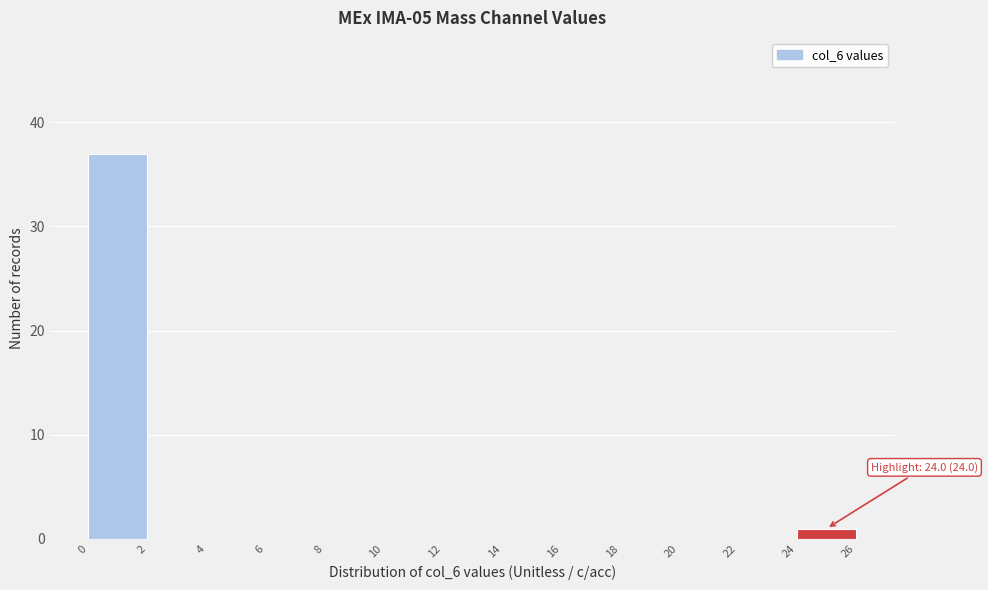

Which range on the x-axis has the tallest bar?

0 to 2